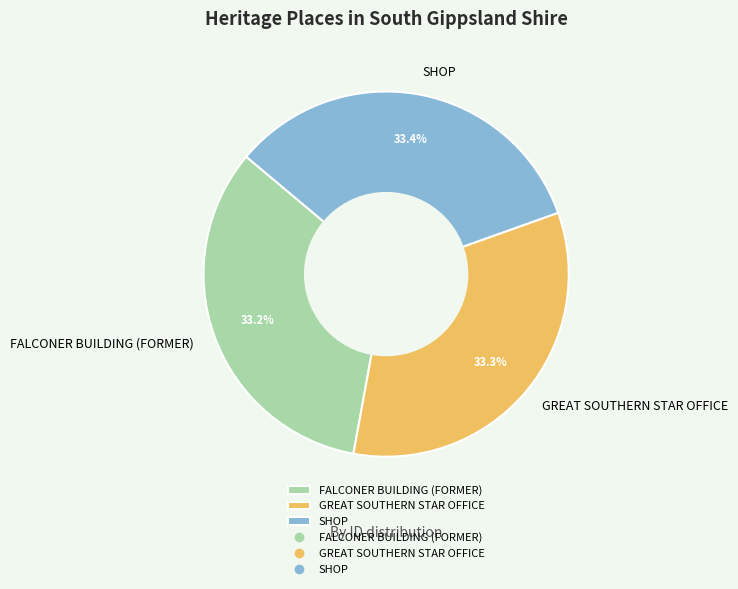

Is there a majority slice in this chart?

No